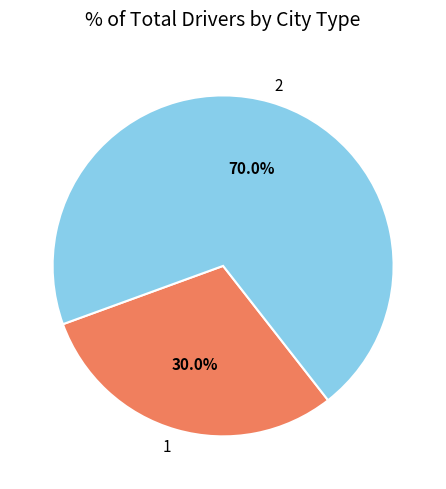

Which category has the biggest portion of the pie?

2